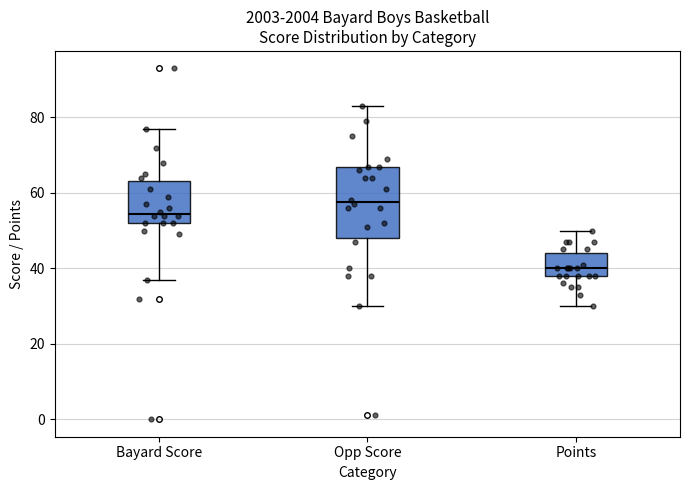

Reading left to right, transcribe this box plot: for each box, give where its median line is, the range the box spans, and where its two whiskers end, as read against the y-axis. The values are not printed on the chart, so give them approximately, as read against the axis.

Bayard Score: median 54, box 52 to 64, whiskers 38 to 78
Opp Score: median 58, box 48 to 66, whiskers 30 to 84
Points: median 40, box 38 to 44, whiskers 30 to 50